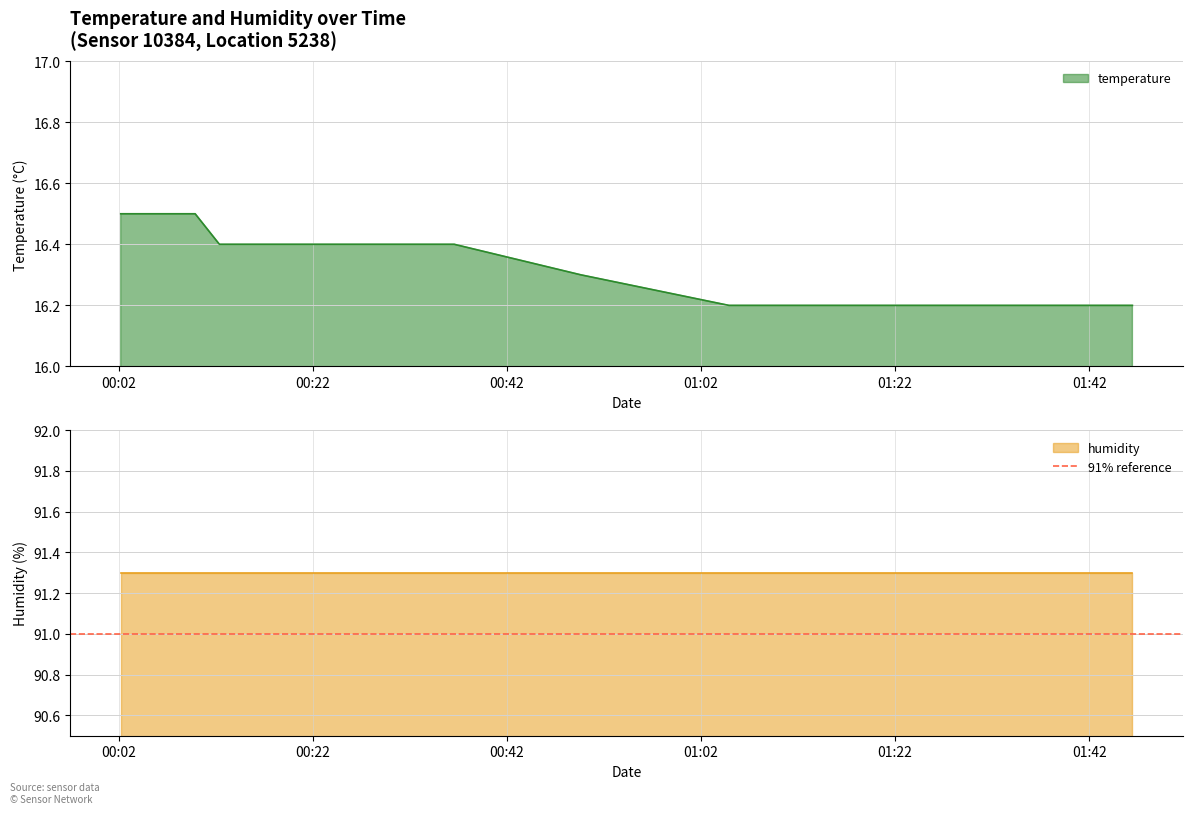

At how many categories does at least one series exceed 55?

20